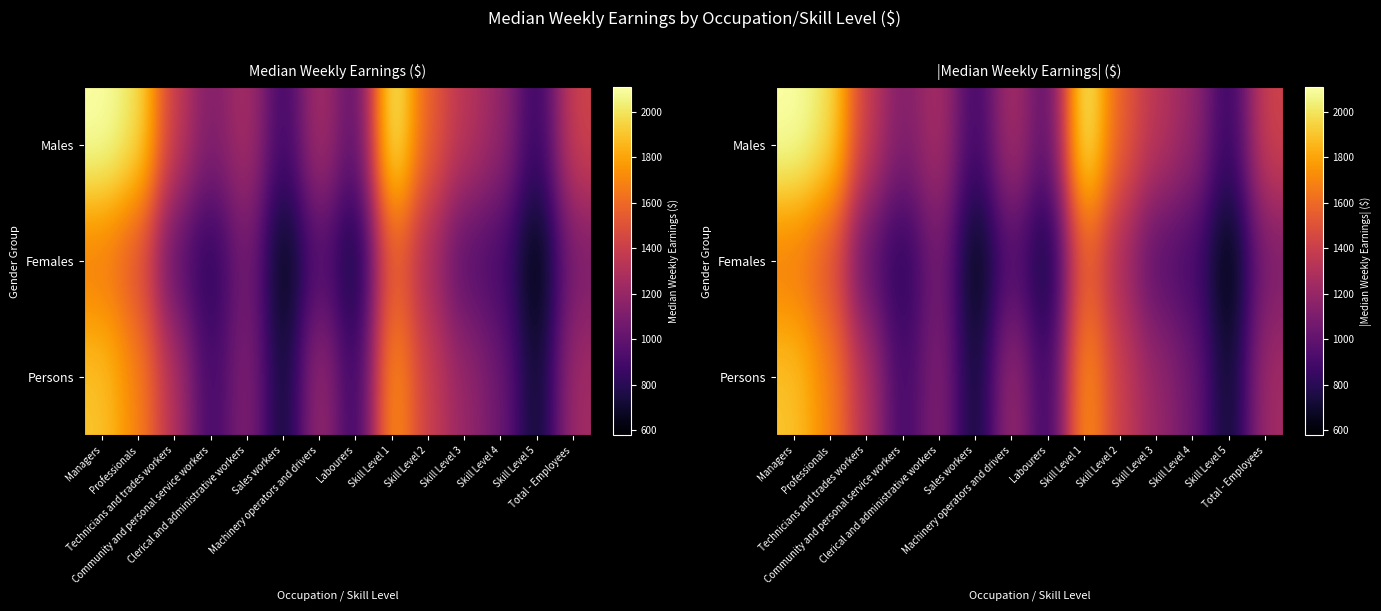

What is the difference between the maximum and minimum values in the Persons series?

1239.2